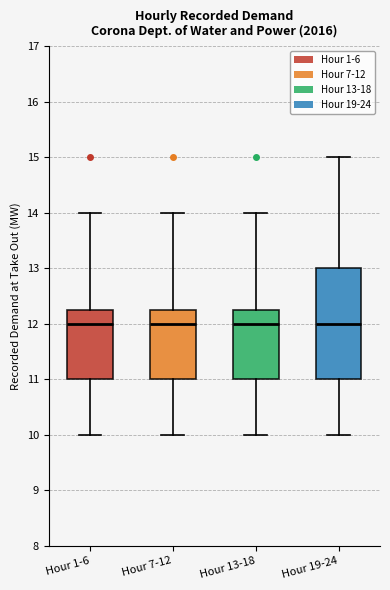

Comparing the boxes themselves (not the whiskers), which one is the tallest?

Hour 19-24